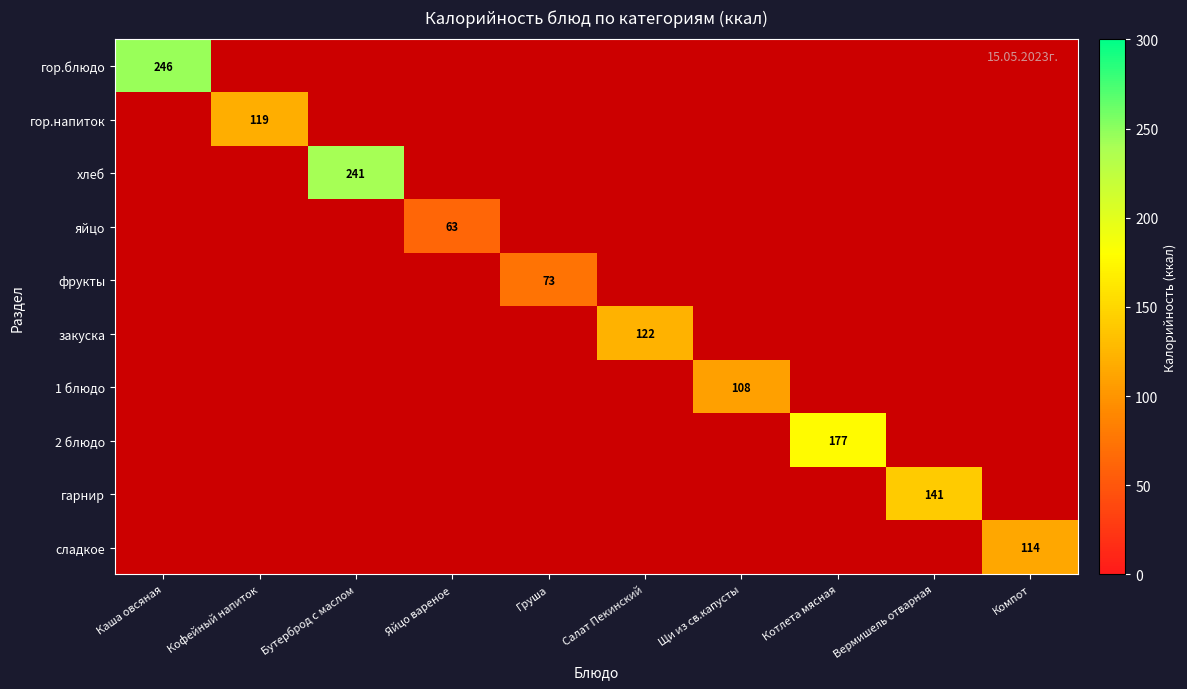

The гор.блюдо series shows -144 at Яйцо вареное. True or false?

False